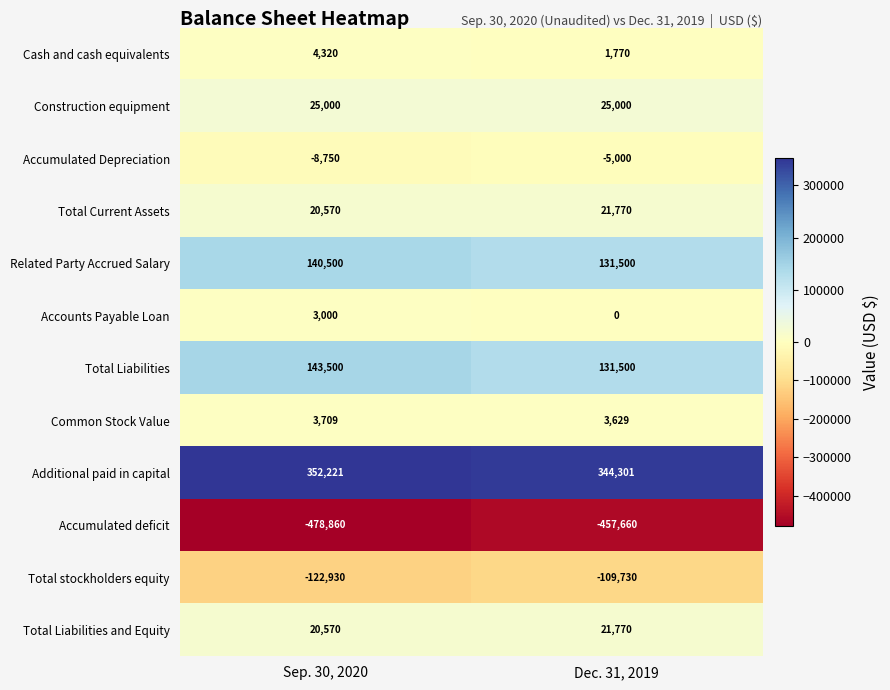

What is the difference between the Related Party Accrued Salary values at Dec. 31, 2019 and Sep. 30, 2020?

9000